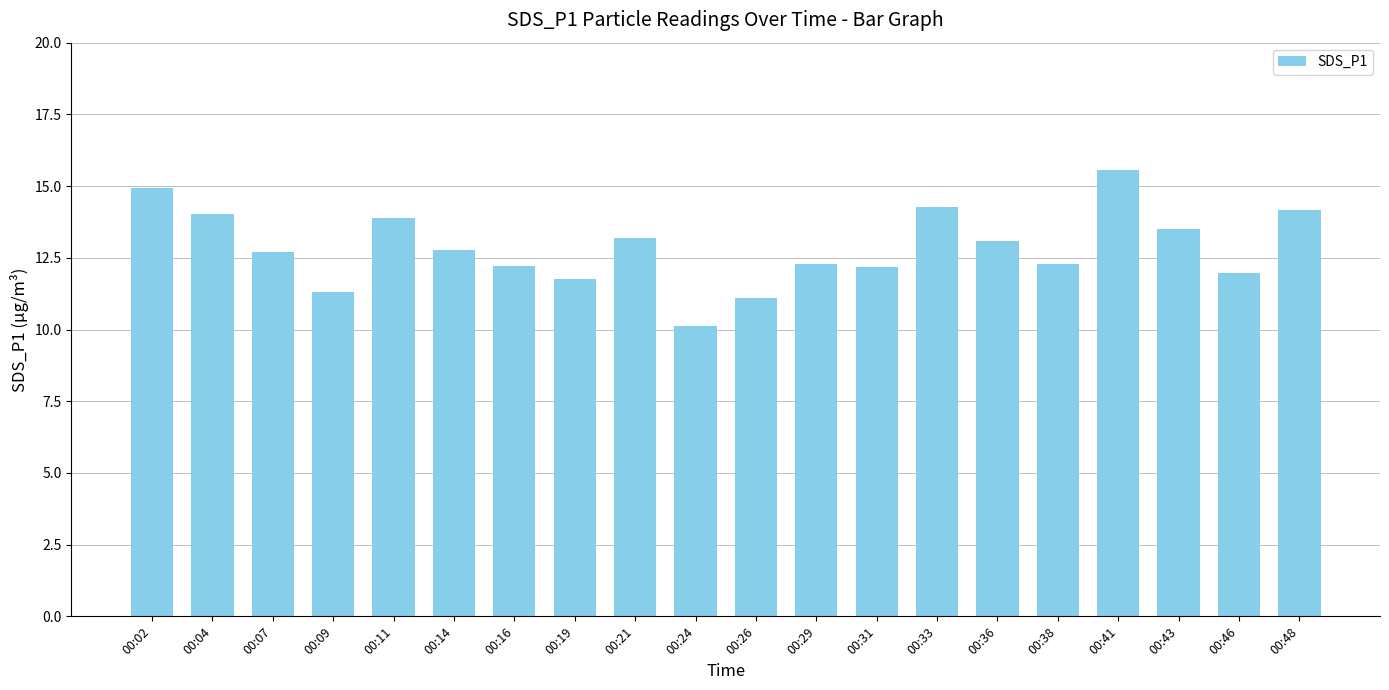

The chart shows a value of 12.2 at 00:31. True or false?

True